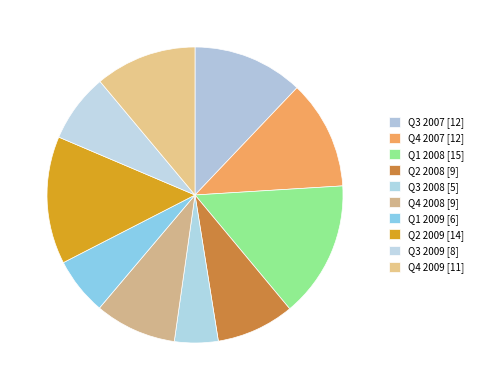

Count the number of slices in the pie.

10